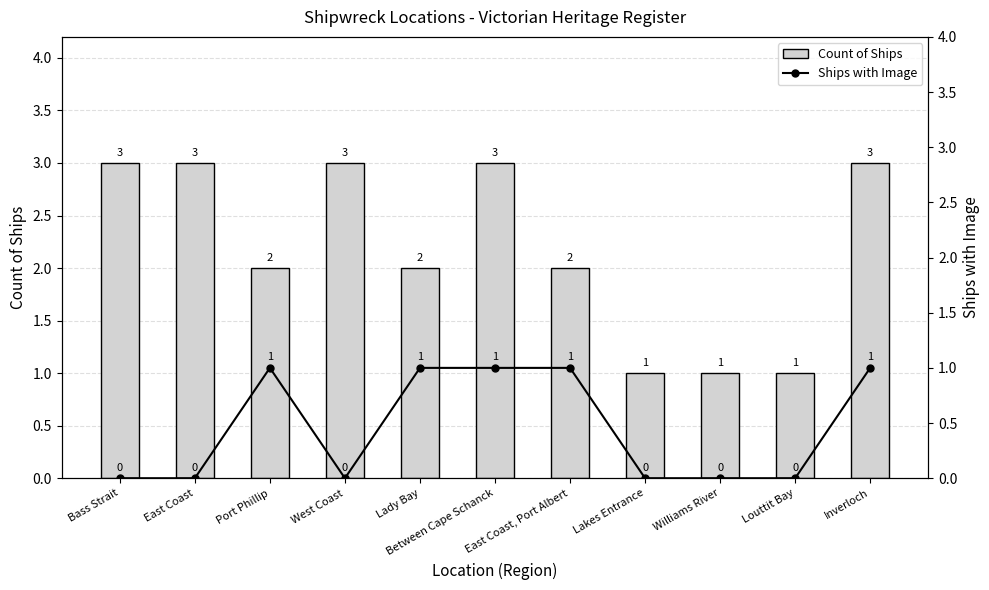

The Count of Ships series shows 1 at Williams River. True or false?

True